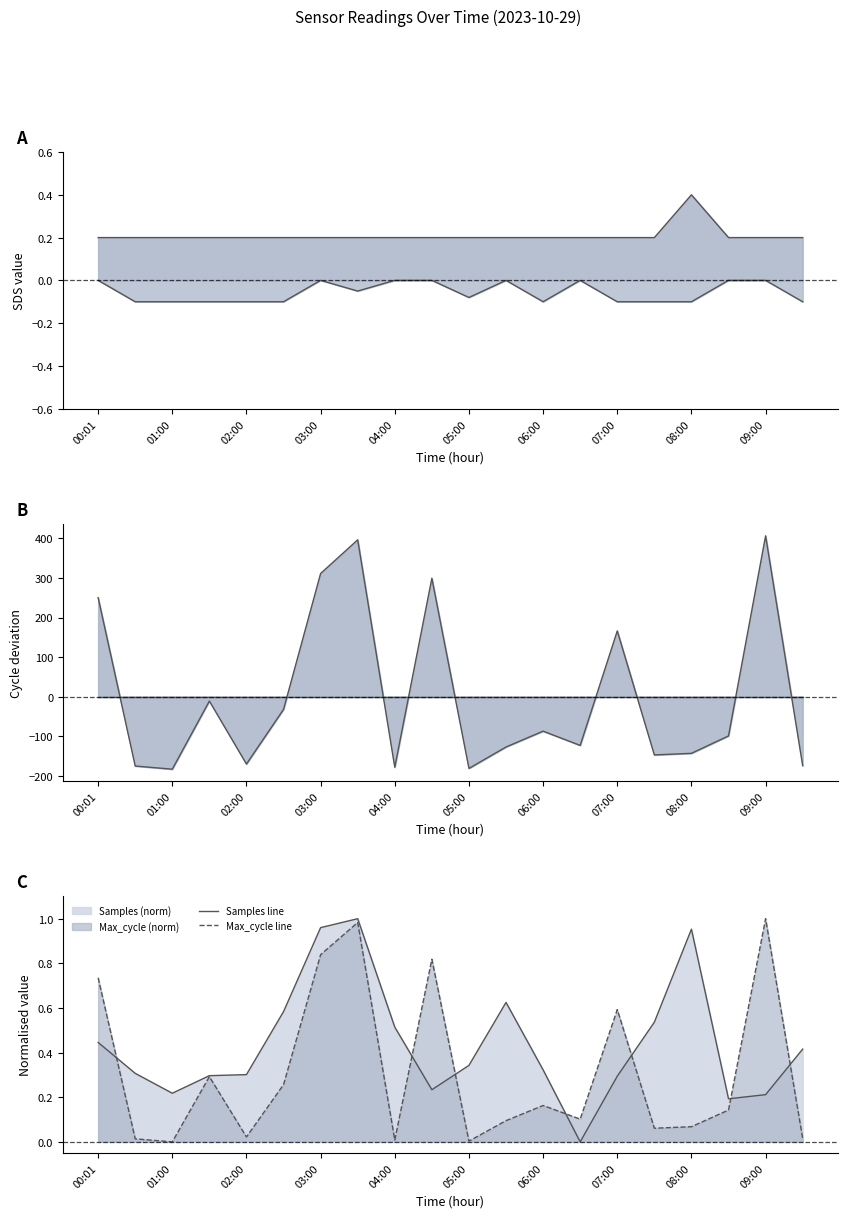

Which series has the largest total across all categories?

Samples line